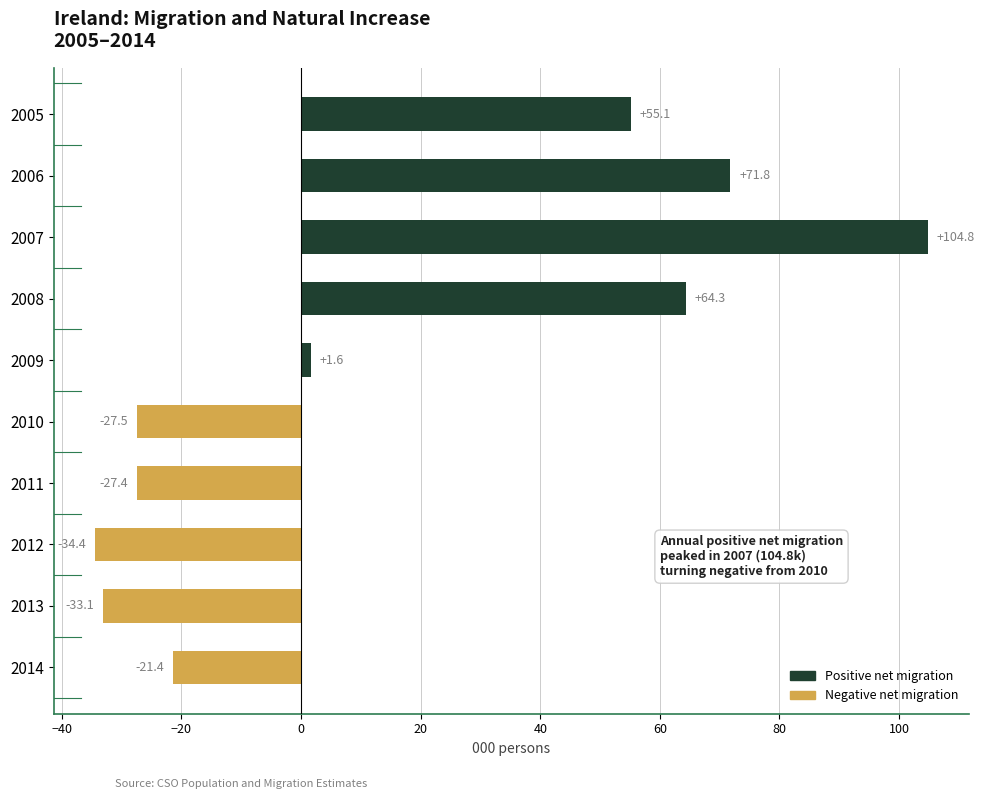

How many data points are less than 1?

5